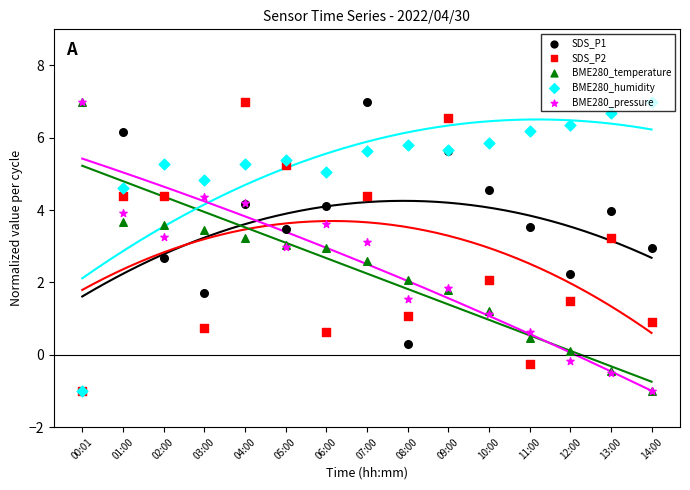

Which series has the largest Y range (max minus min)?

SDS_P1